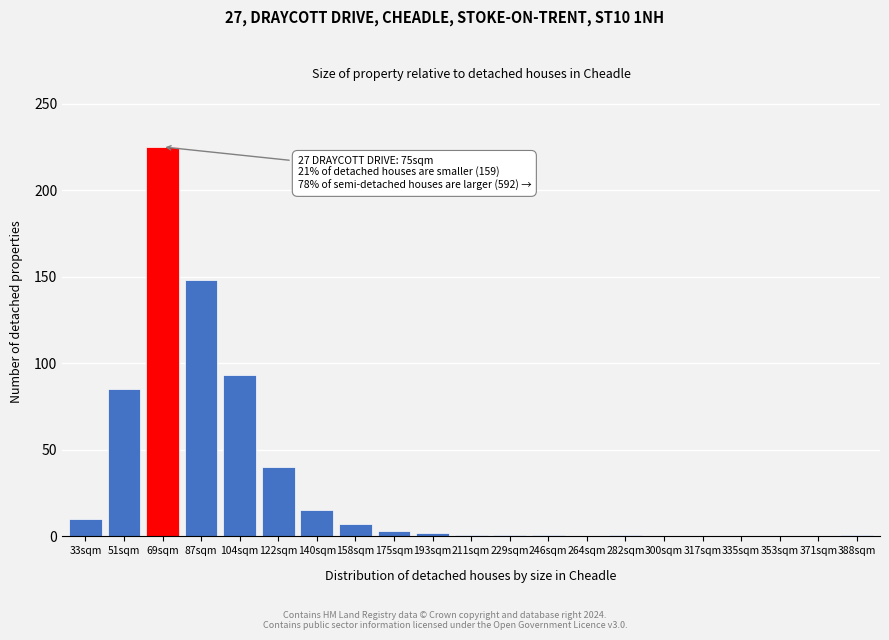

The chart shows a value of 225 at 69sqm. True or false?

True